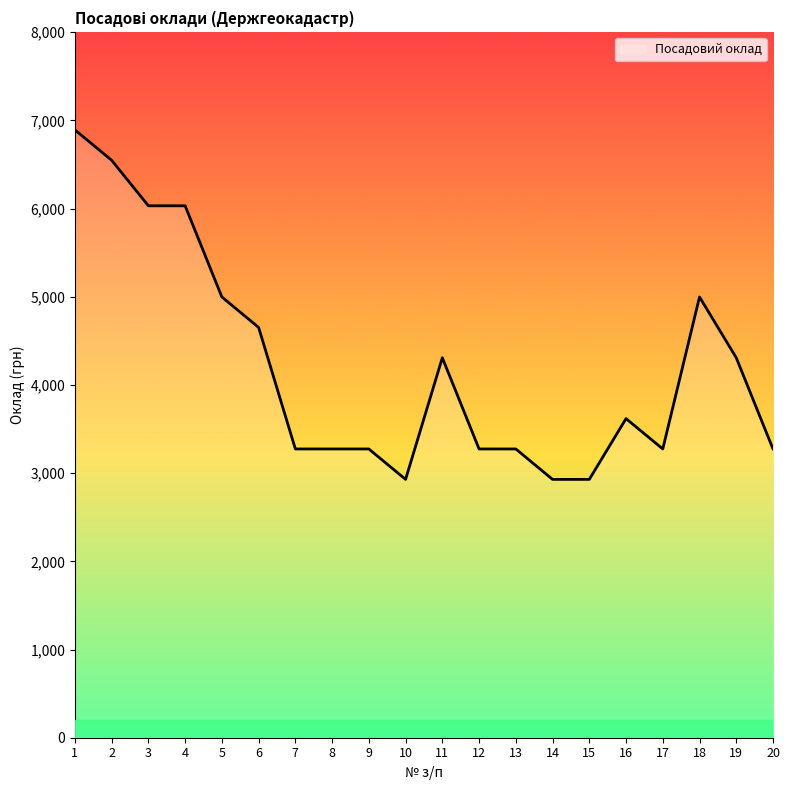

Which category has the highest value across all series?

1